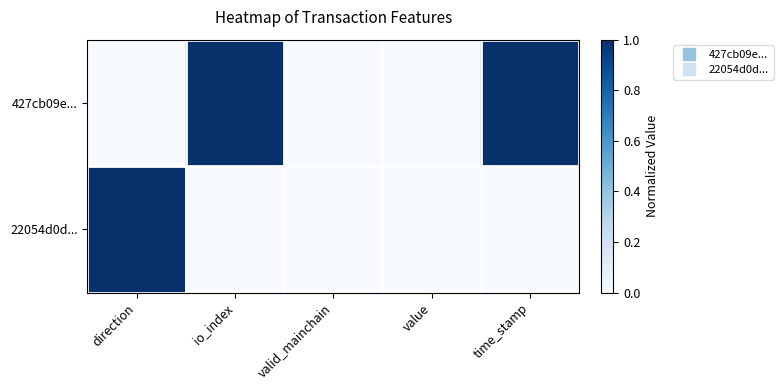

Between time_stamp and direction, which is larger?

time_stamp